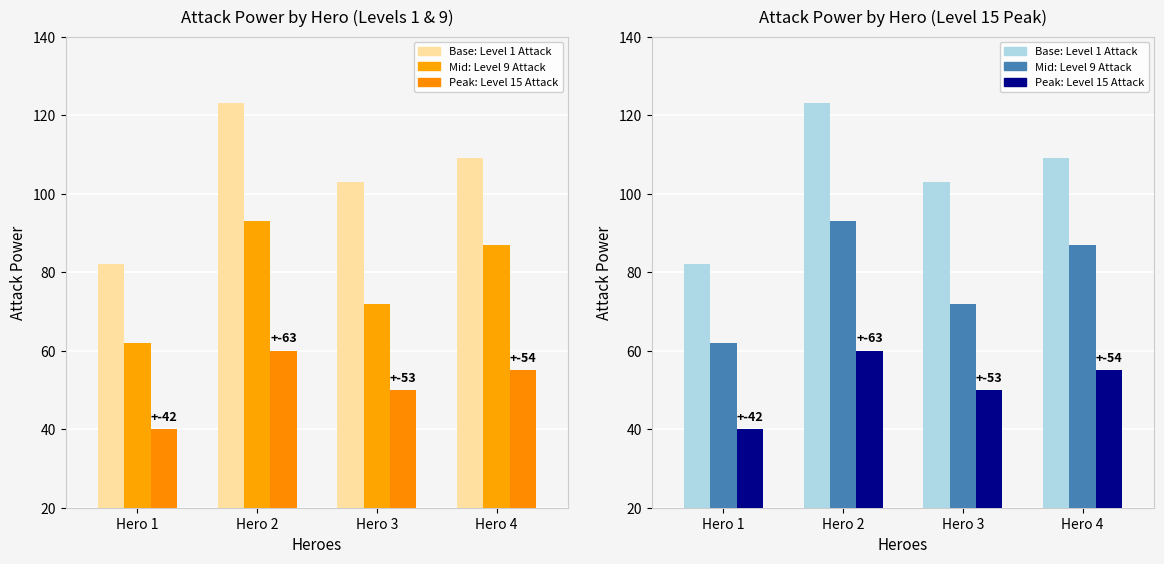

Is it true that Base Attack (Level 1) equals 27 at Hero 4?

False